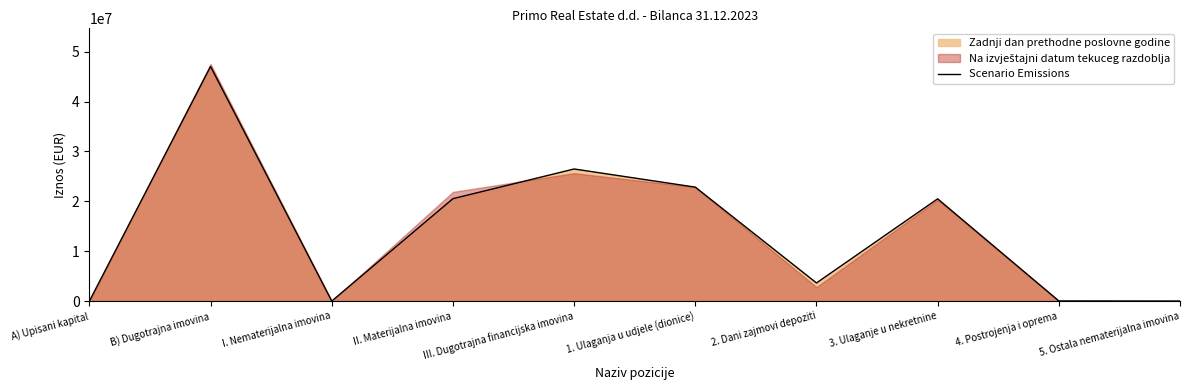

Reading left to right, extract all data points from this chart.

A) Upisani kapital=0	B) Dugotrajna imovina=47018532	I. Nematerijalna imovina=9059	II. Materijalna imovina=20527616	III. Dugotrajna financijska imovina=26478909	1. Ulaganja u udjele (dionice)=22842304	2. Dani zajmovi depoziti=3636605	3. Ulaganje u nekretnine=20498161	4. Postrojenja i oprema=29455	5. Ostala nematerijalna imovina=9059